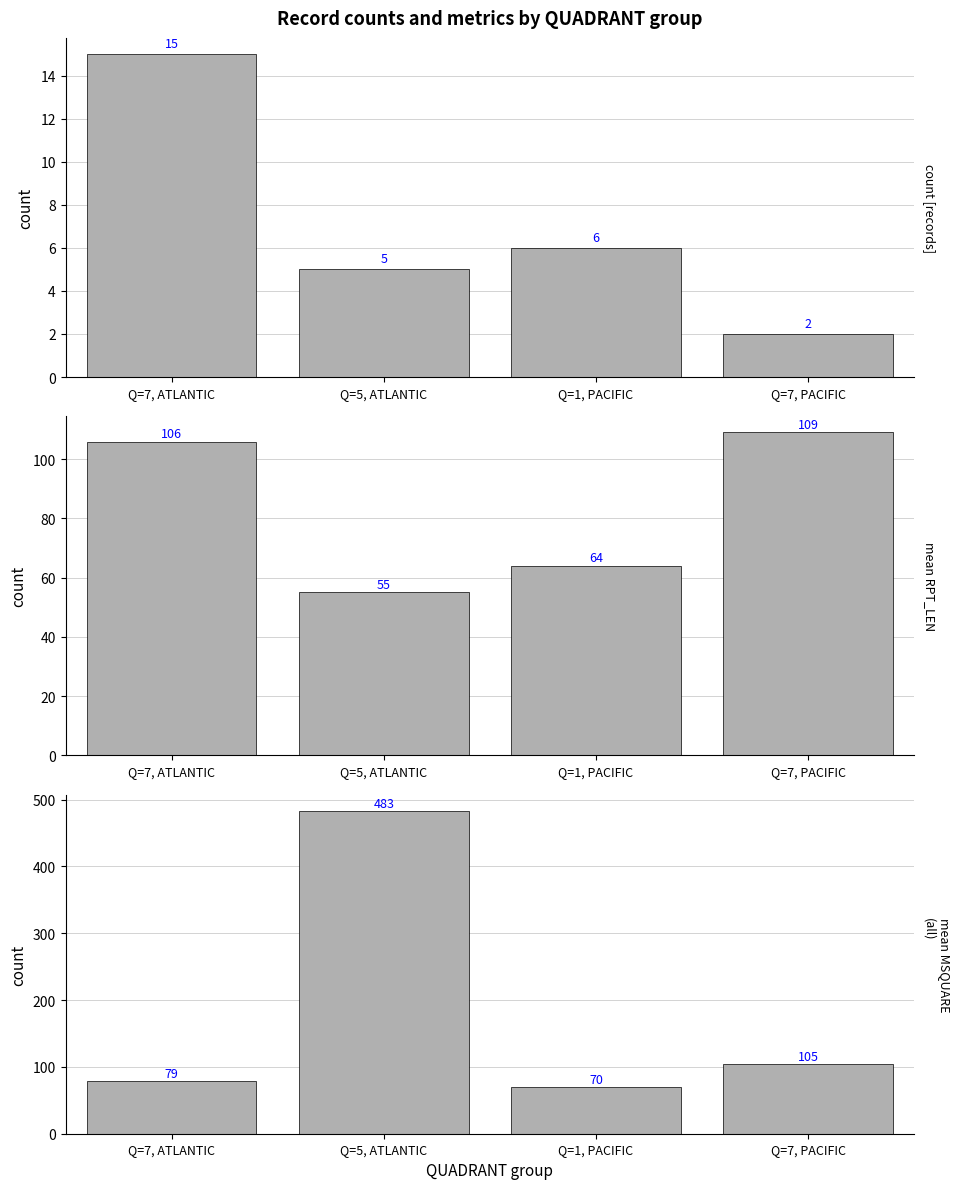

Does the chart contain any negative values?

No